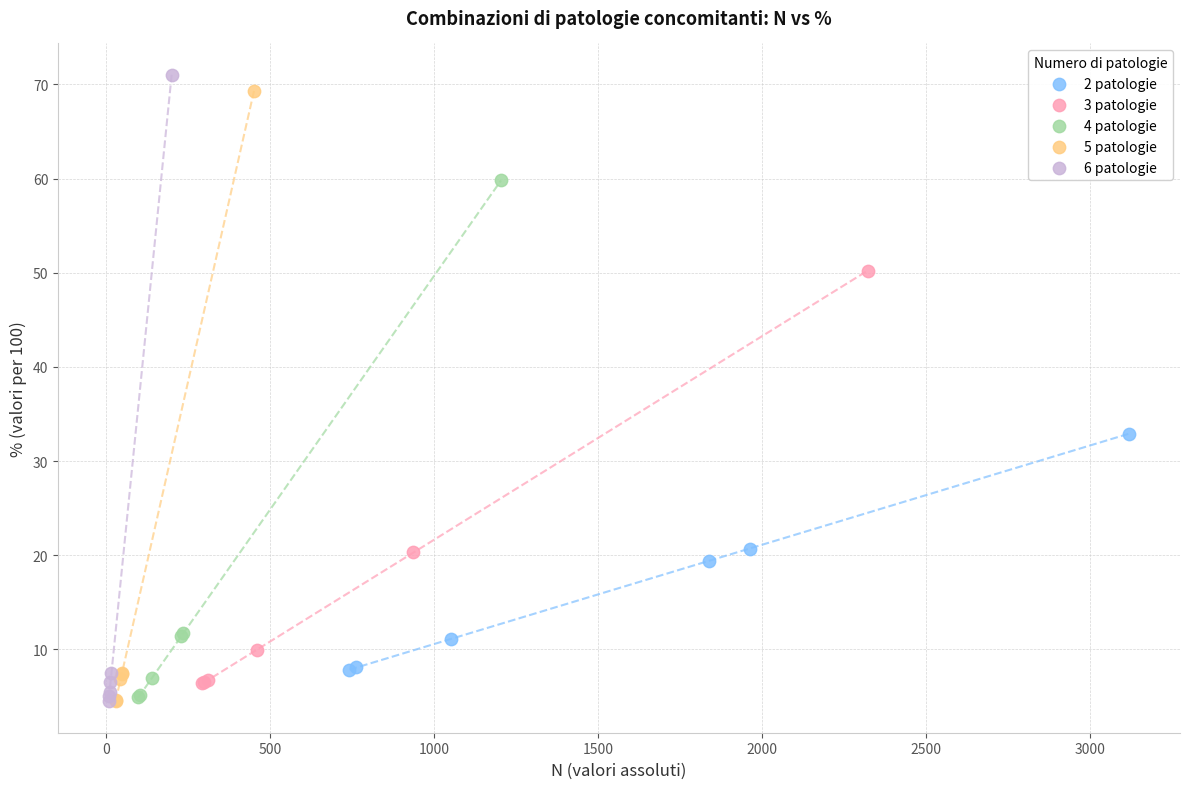

Which series has the widest spread of Y values?

6 patologie